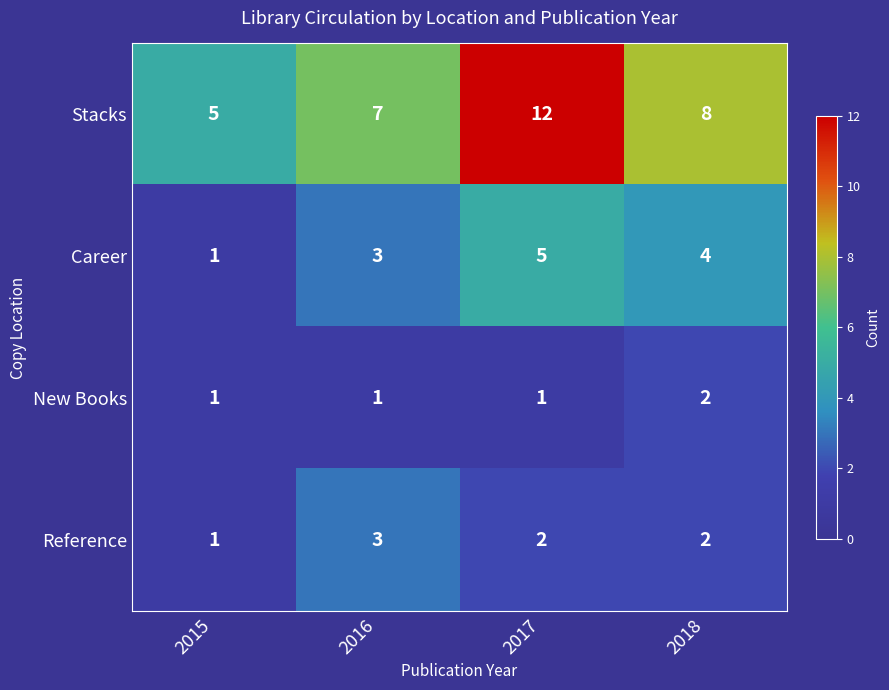

Reading left to right, transcribe all the data shown in this chart.

Stacks: 2015=5	2016=7	2017=12	2018=8
Career: 2015=1	2016=3	2017=5	2018=4
New Books: 2015=1	2016=1	2017=1	2018=2
Reference: 2015=1	2016=3	2017=2	2018=2